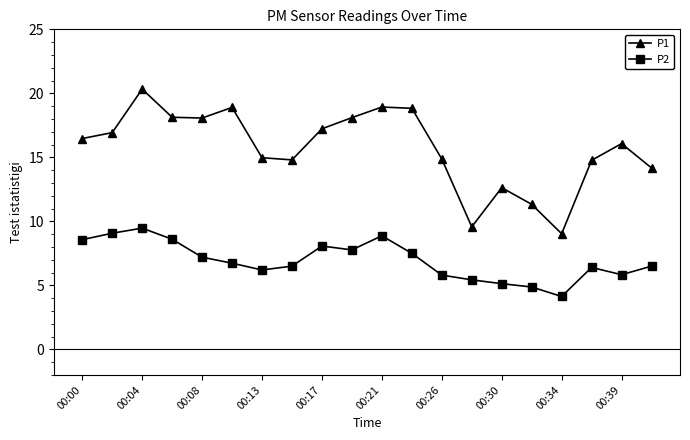

How many data points in P2 are less than 6?

6